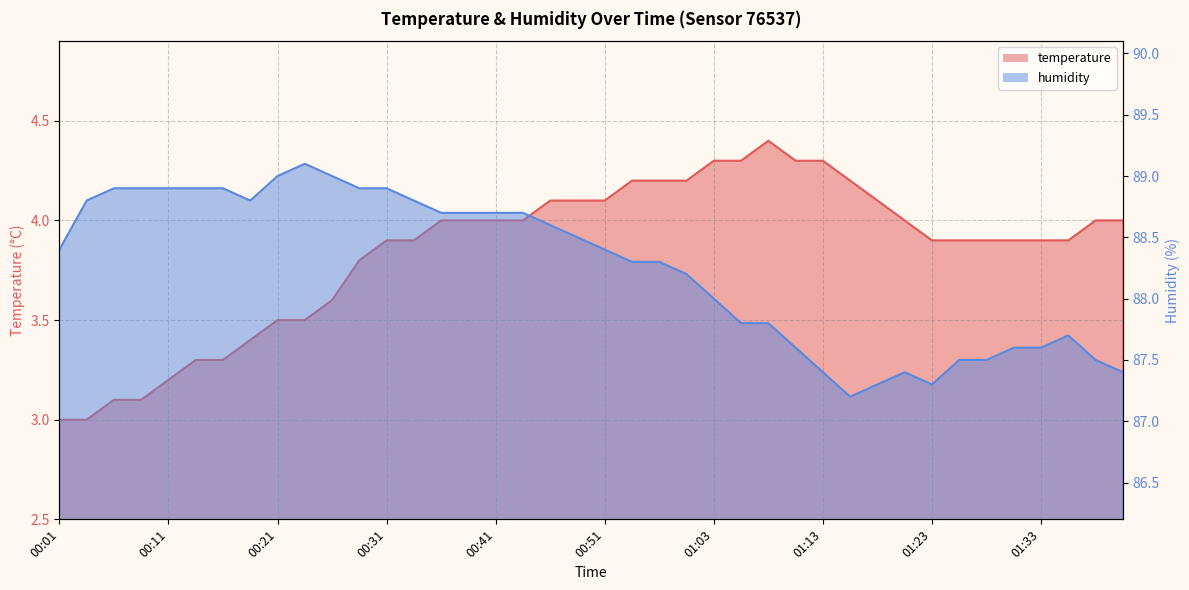

Is the value of humidity at 01:28 greater than the value of temperature at 00:56?

Yes